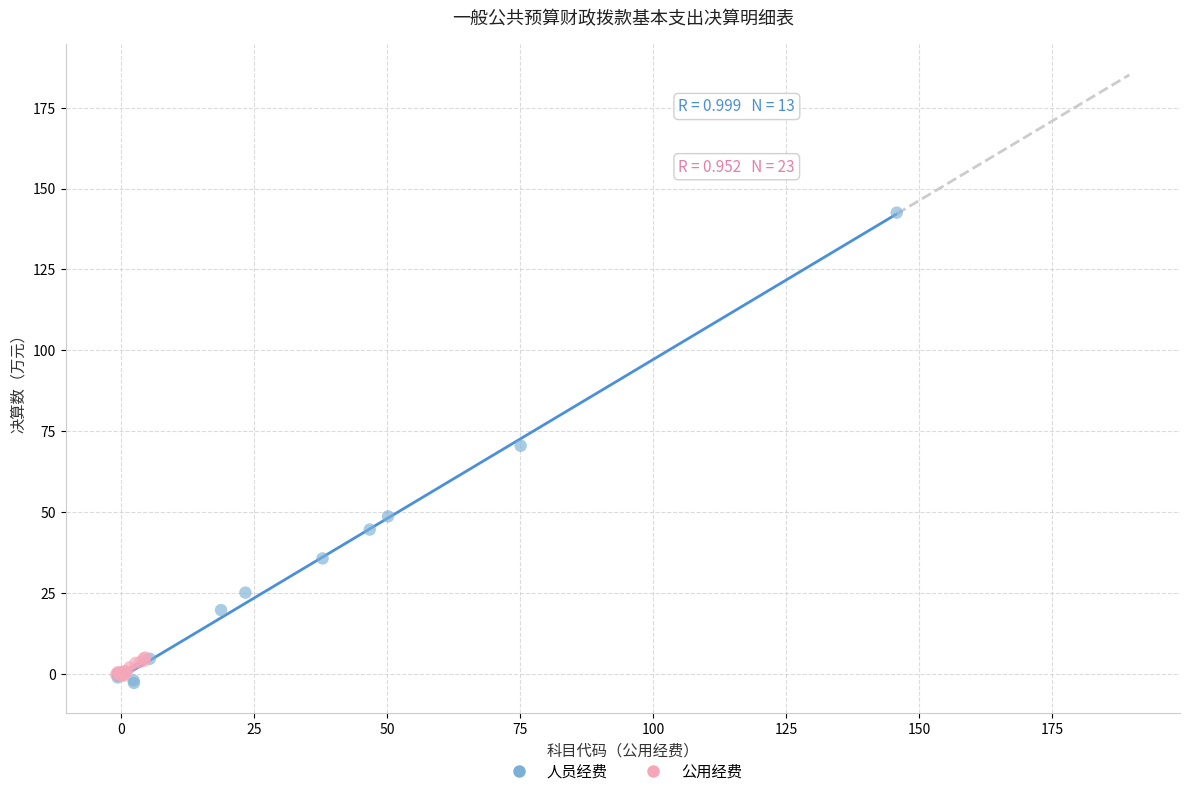

Which series has the widest spread of Y values?

人员经费